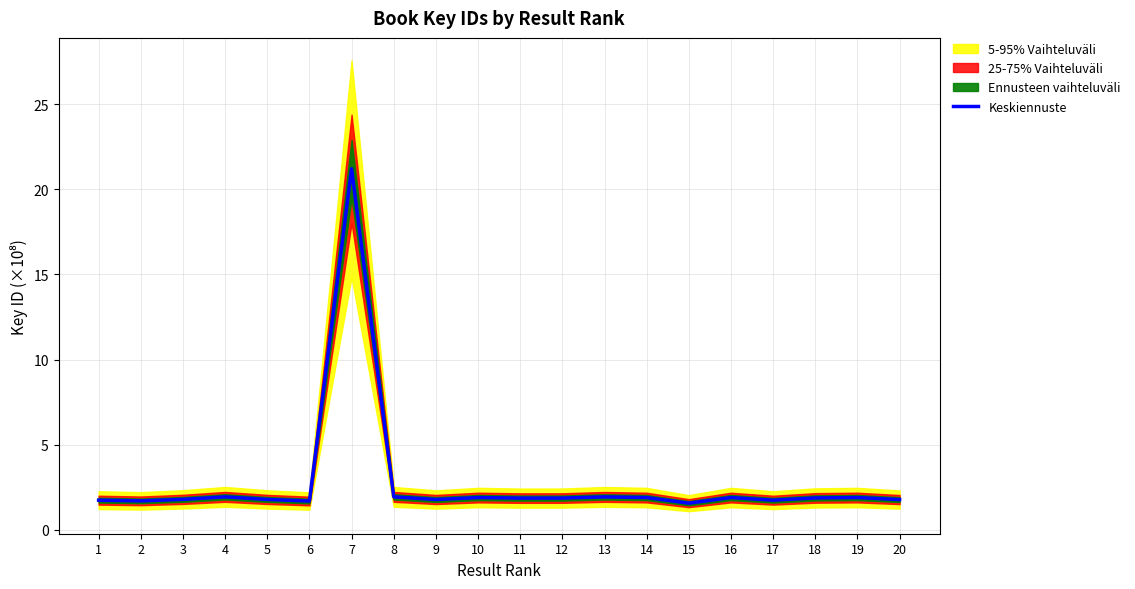

What is the value of the 20th point from the left?

1.8